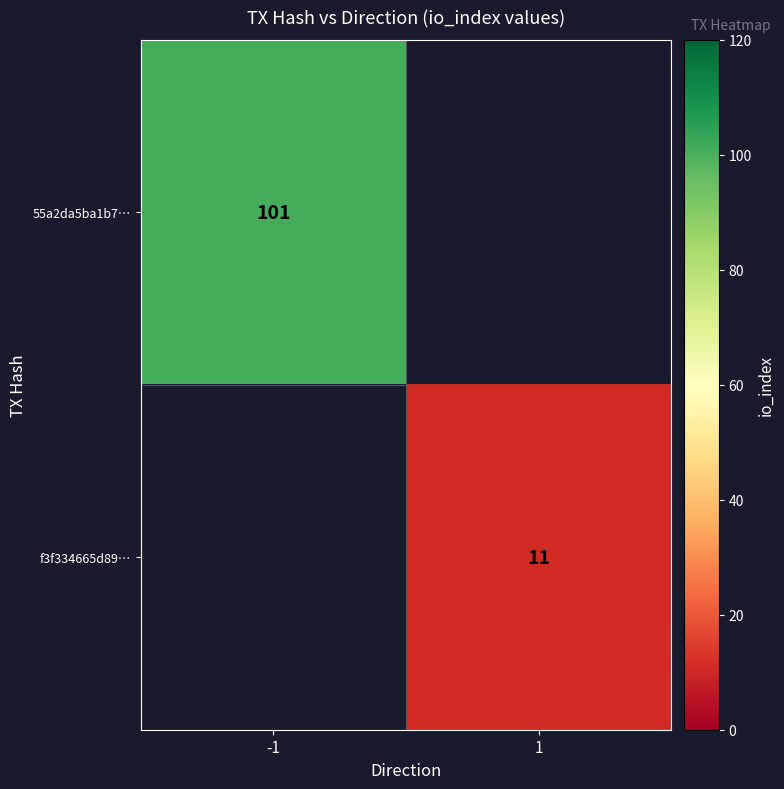

True or false: 55a2da5ba1b7… has a value of 162 at -1.

False